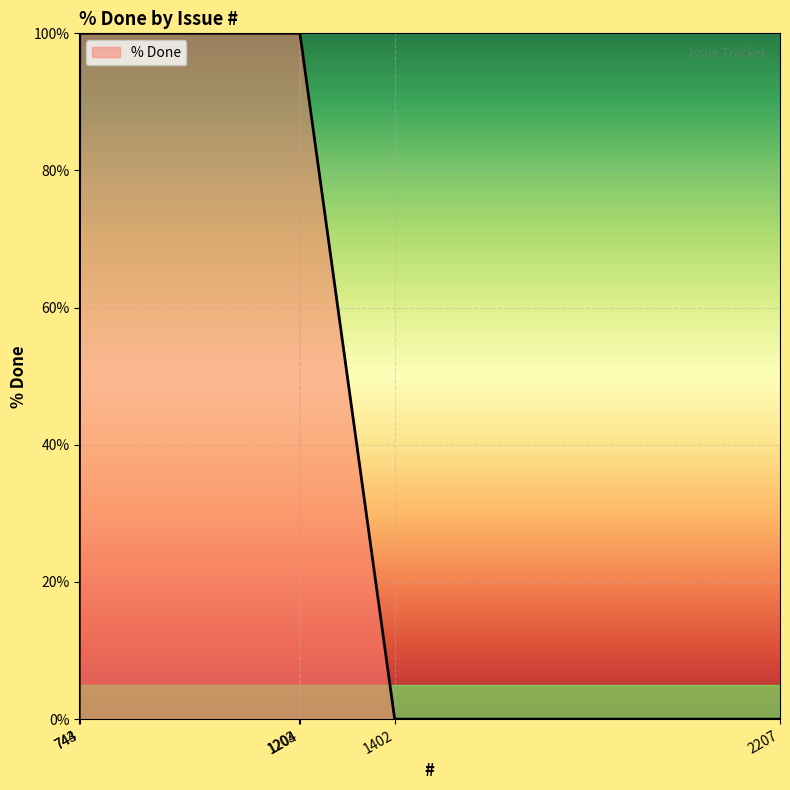

True or false: the data has more than 2 interior local peaks.

False